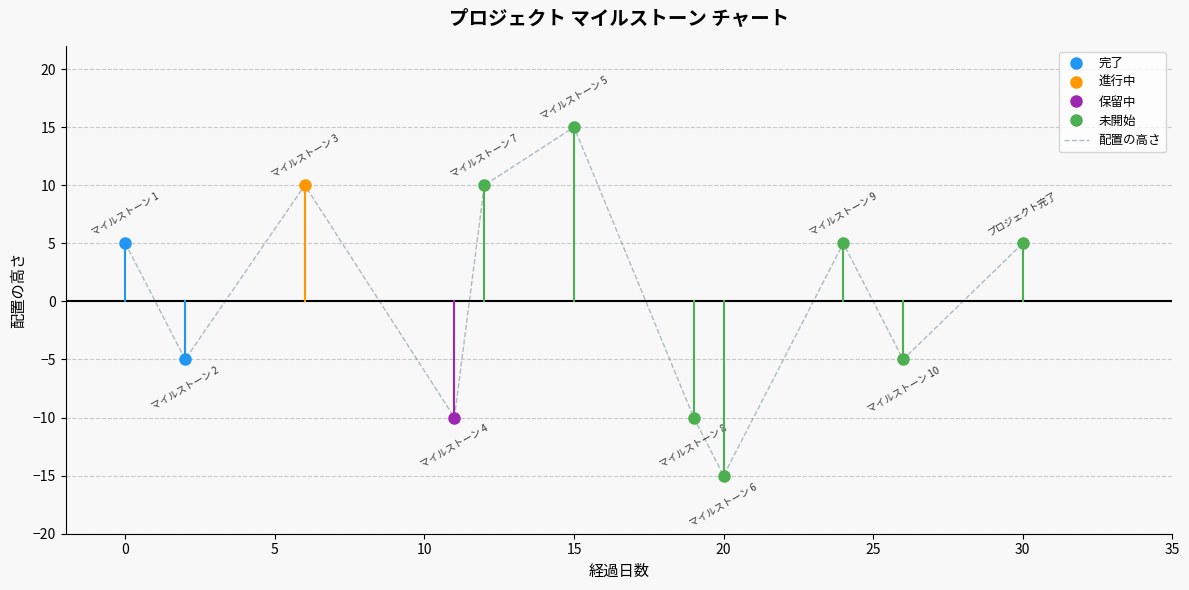

What is the lowest value of the 配置の高さ series?

-15